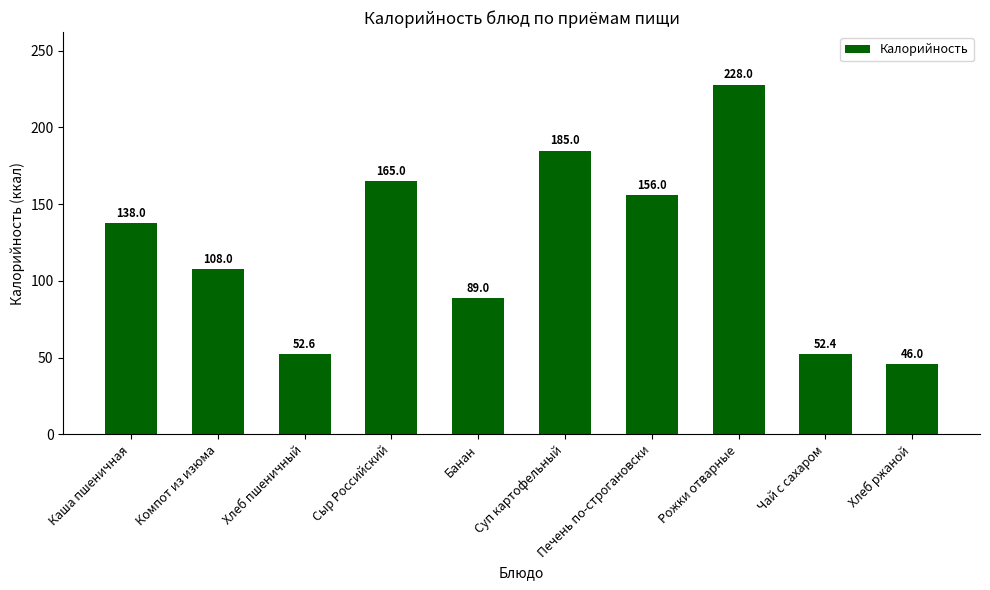

The value at Чай с сахаром is 52.4. True or false?

True